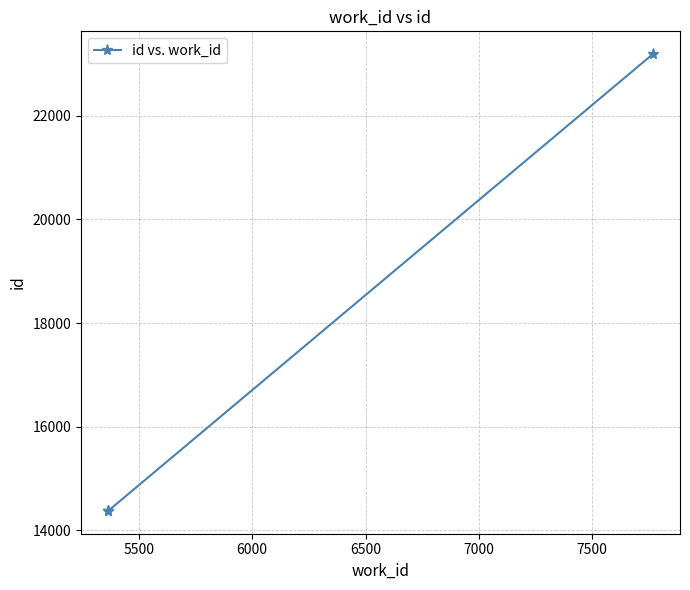

Reading right to left, list all the values displayed in this chart.

23189	14375	14374